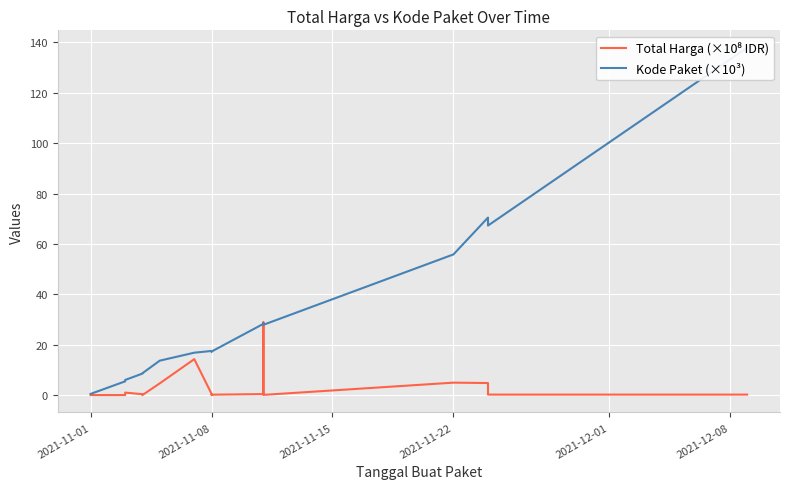

True or false: Kode Paket (×10³) has more than 0 points higher than both neighbors.

True